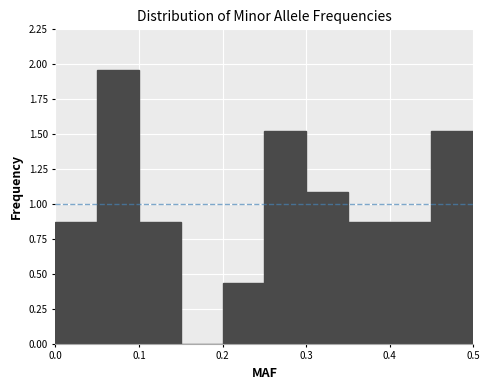

Reading left to right, list every bar in this chart as the range it spans on the x-axis followed by its height. The values are not printed on the chart, so give them approximately, as read against the axis.

0.00 to 0.05: 0.85
0.05 to 0.10: 1.95
0.10 to 0.15: 0.85
0.15 to 0.20: 0
0.20 to 0.25: 0.45
0.25 to 0.30: 1.50
0.30 to 0.35: 1.10
0.35 to 0.40: 0.85
0.40 to 0.45: 0.85
0.45 to 0.50: 1.50